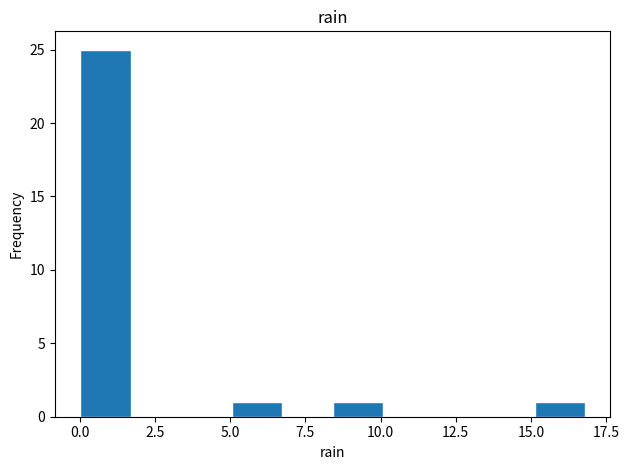

Around what value on the x-axis is the tallest bar? Give the approximate position of its centre, as read against the axis.

1.0